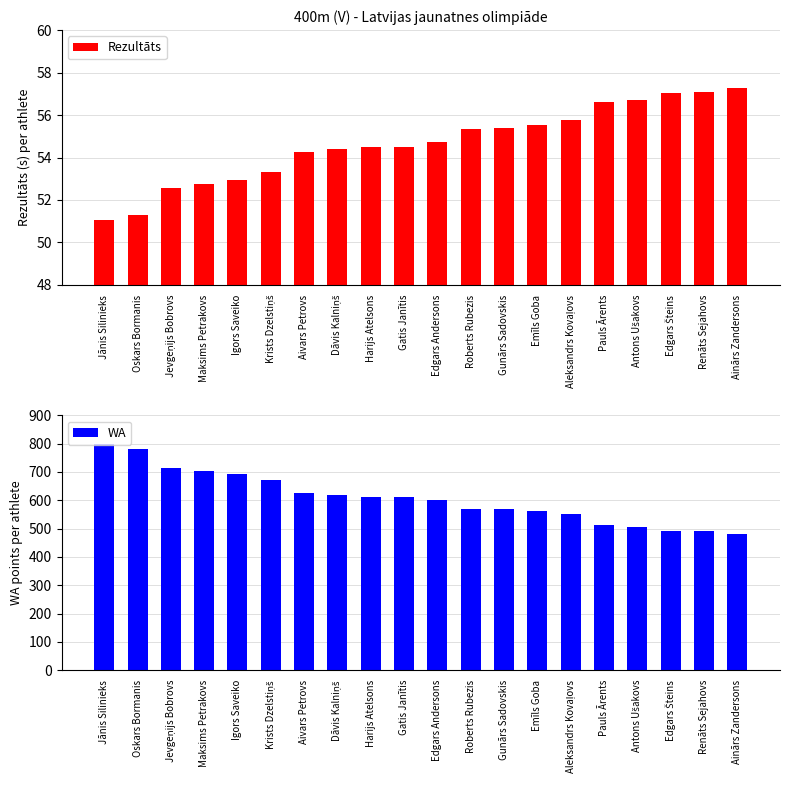

Rank the series at Gatis Janītis from highest to lowest value.

WA, Rezultāts